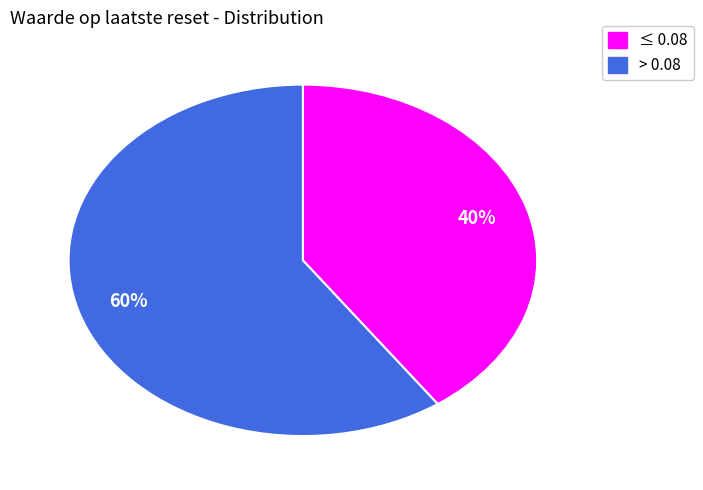

Is there any slice that represents more than half of the pie?

Yes